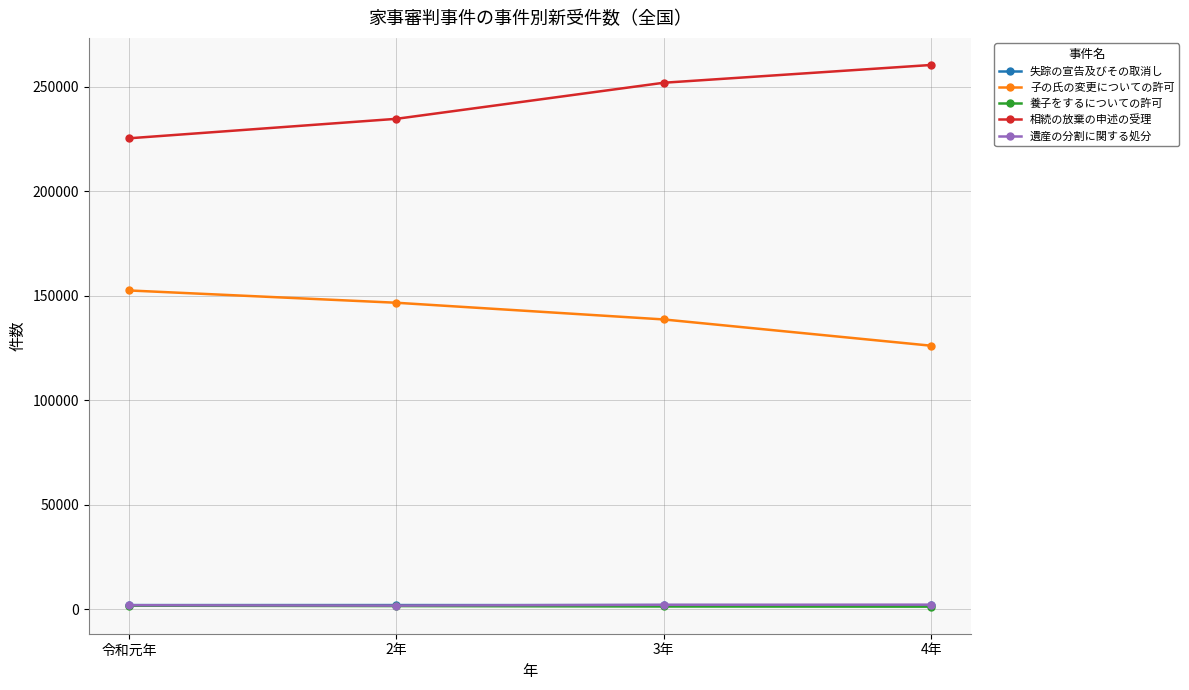

What is the difference between the highest and lowest values at 4年?

259131